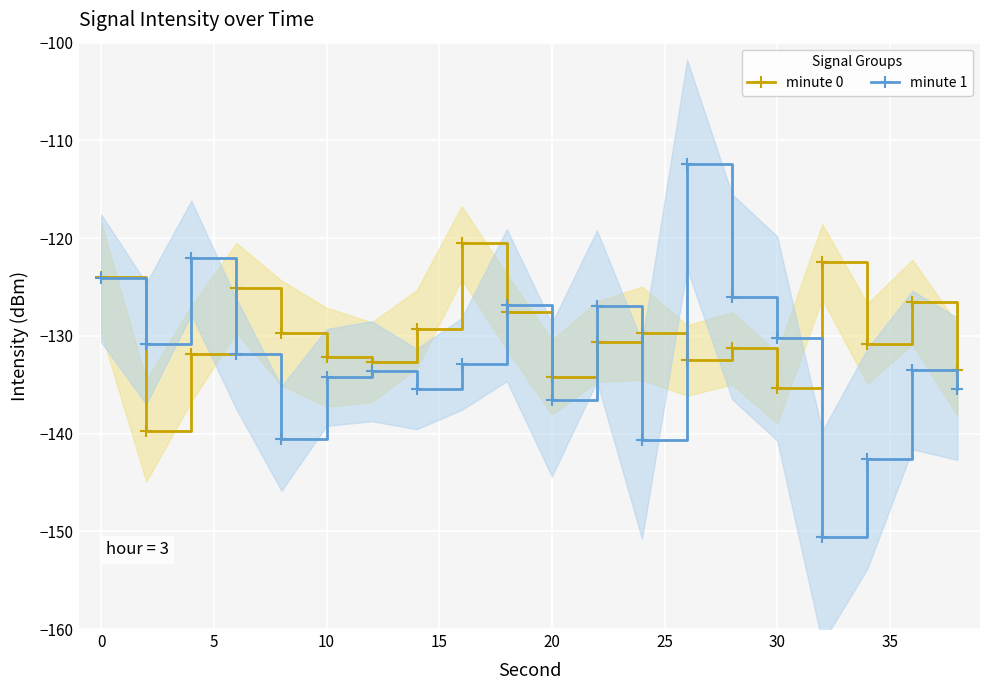

How many values in the minute 0 series exceed -130?

9